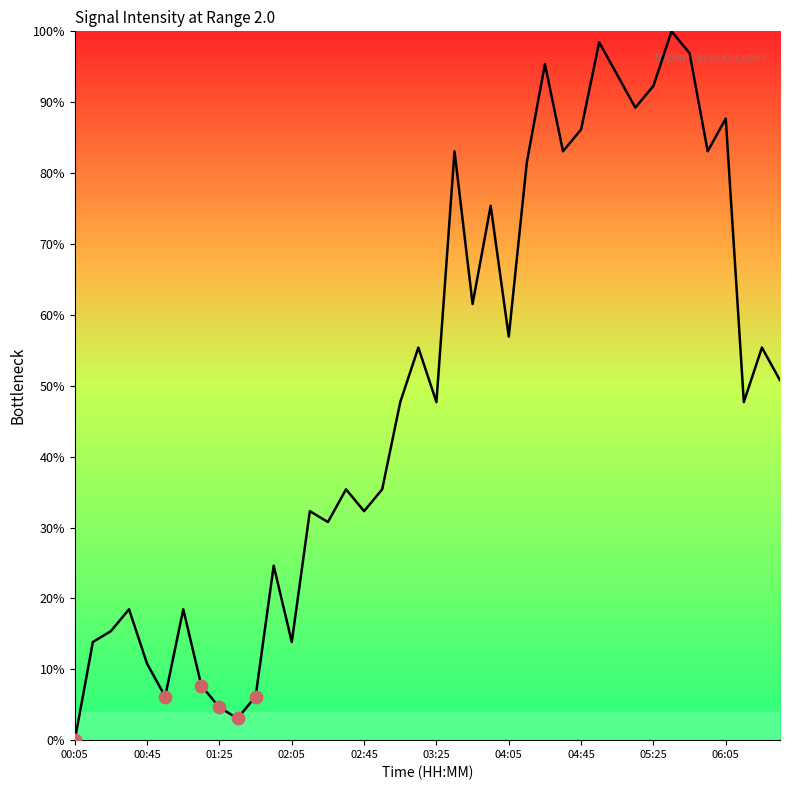

What is the difference between the maximum and minimum values?

100.0